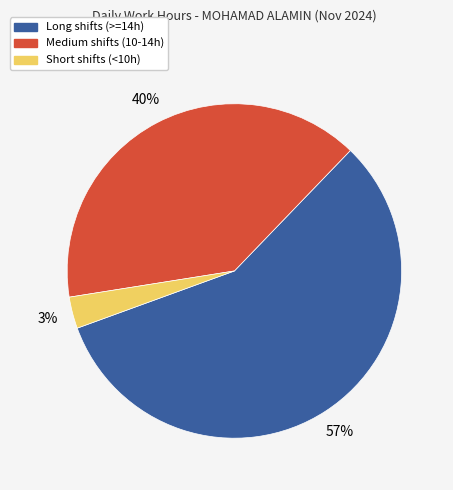

What is the largest slice in the pie chart?

Long shifts (>=14h)